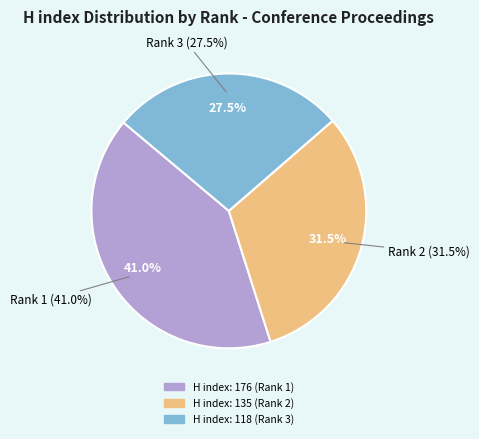

How many segments does this pie chart have?

3